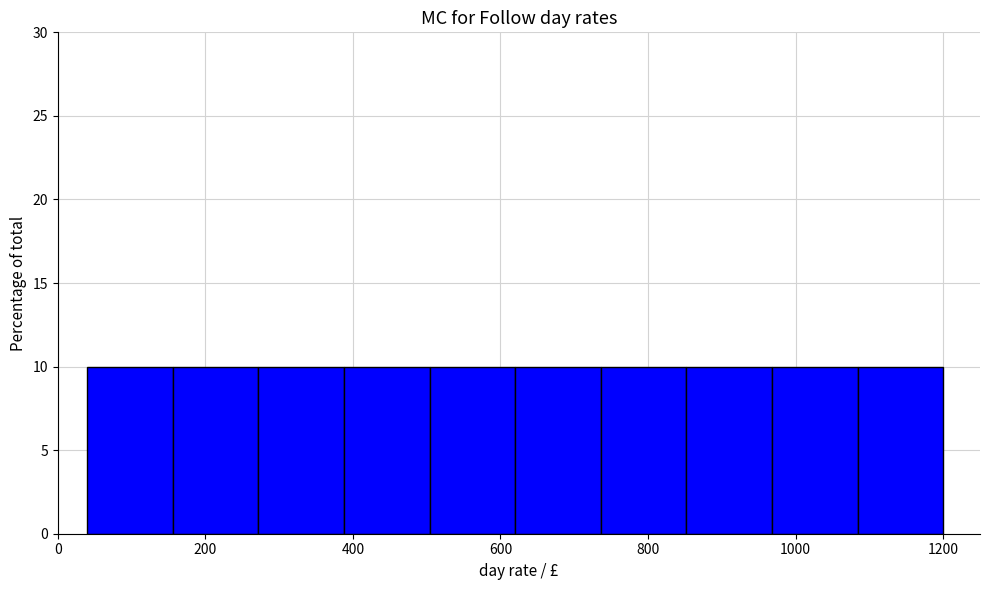

Reading left to right, transcribe this chart: for each bar, give the range it covers on the x-axis and its height. Neither the bar edges nor the heights are printed on the chart, so give them approximately, as read against the axes.

40 to 156: 10
156 to 272: 10
272 to 388: 10
388 to 504: 10
504 to 620: 10
620 to 736: 10
736 to 852: 10
852 to 968: 10
968 to 1084: 10
1084 to 1200: 10